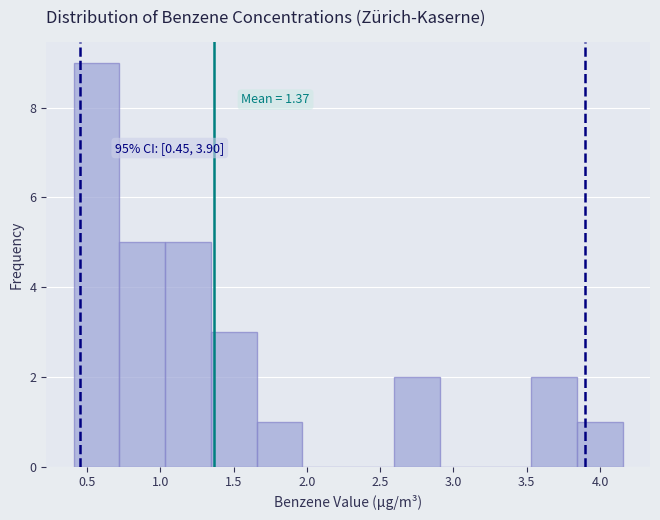

Which range on the x-axis has the tallest bar?

0.40 to 0.70